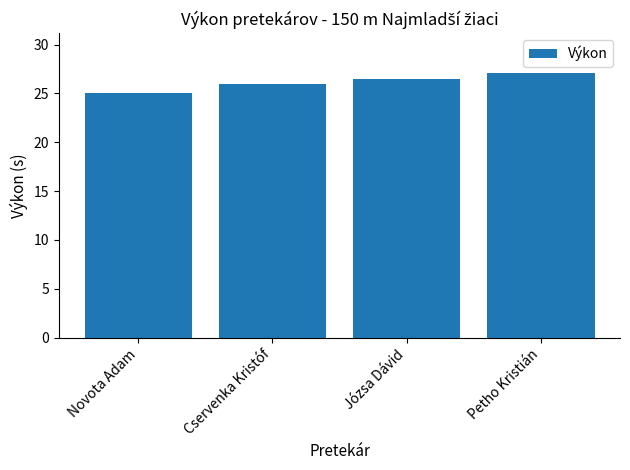

Rank the categories by value from lowest to highest.

Novota Adam, Cservenka Kristóf, Józsa Dávid, Petho Kristián